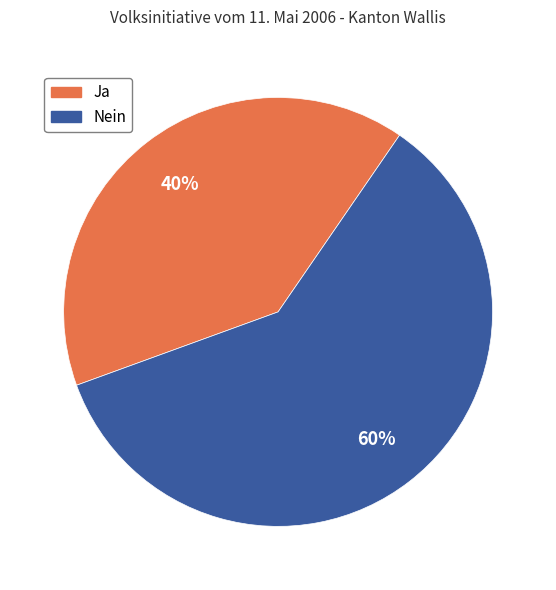

Do Nein and Ja together represent more than half of the pie?

Yes